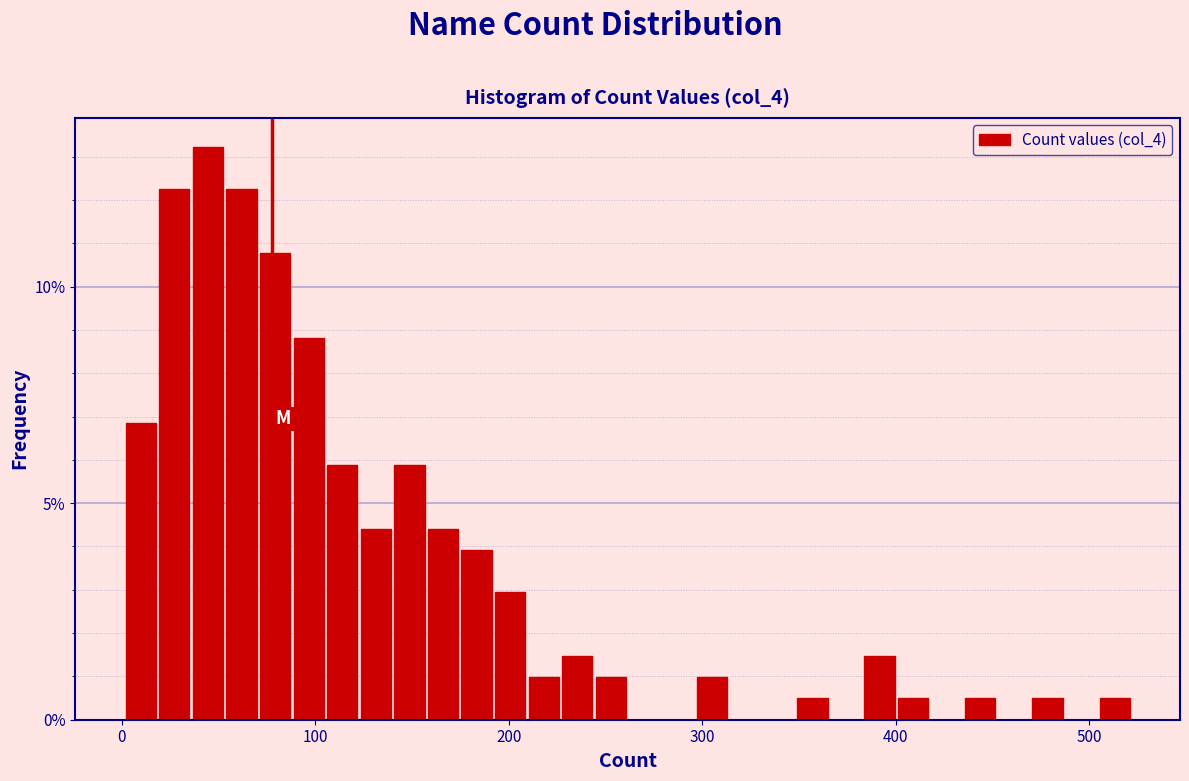

Around what value on the x-axis is the tallest bar? Give the approximate position of its centre, as read against the axis.

40